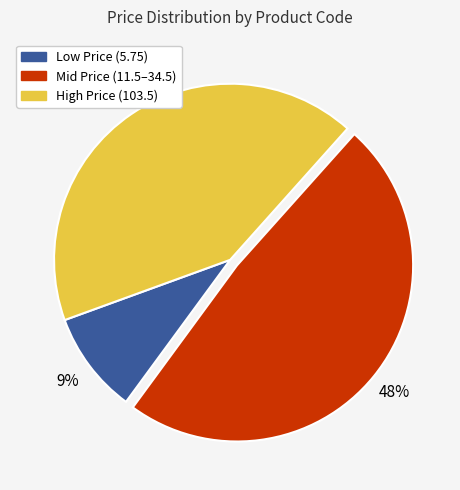

To the nearest percent, what is the difference between the largest and smallest slice percentages?

39%